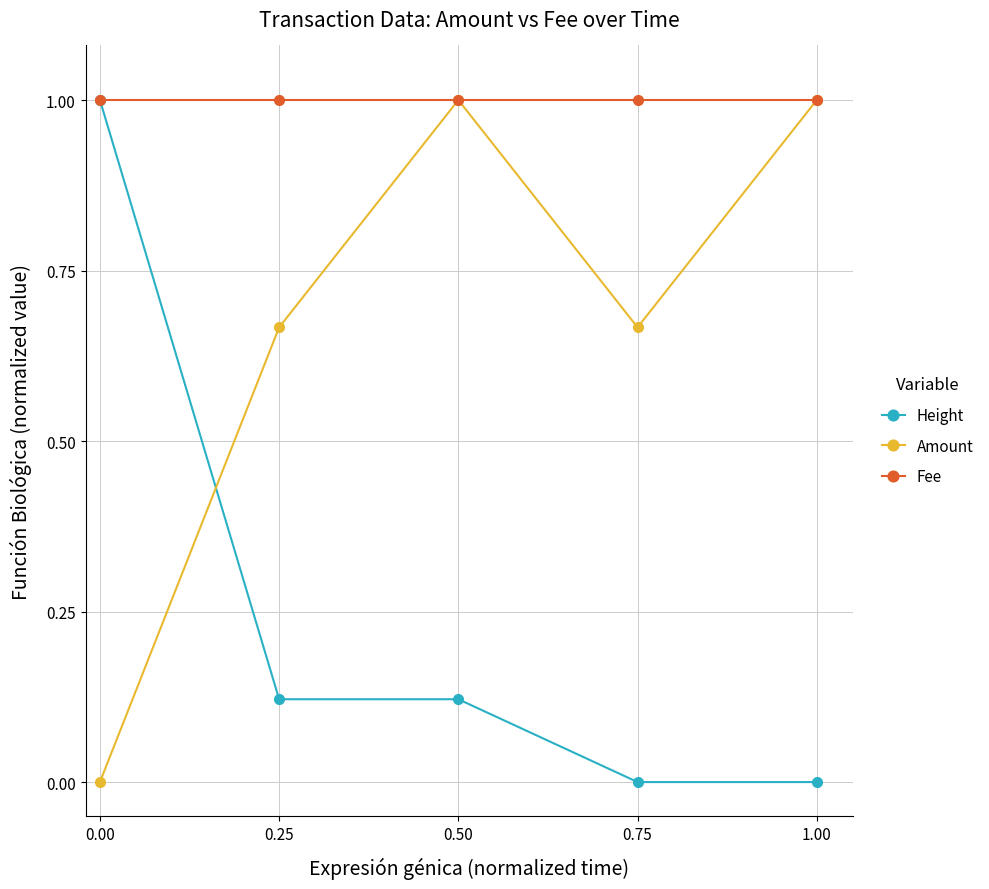

True or false: Fee has a value of 1.0 at 0.00.

True